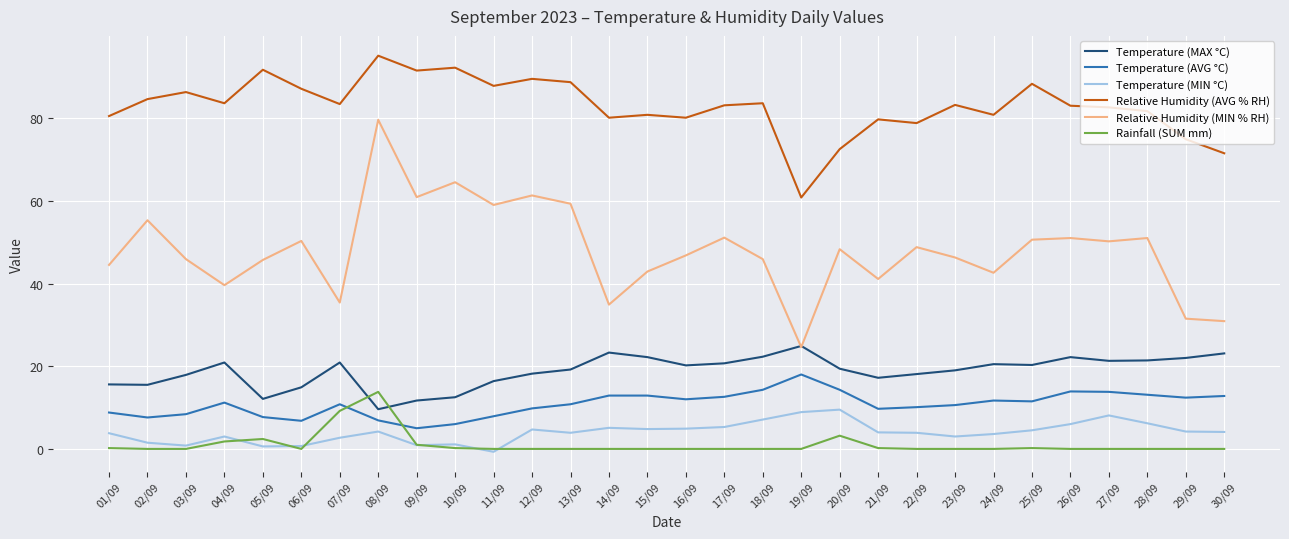

True or false: Rainfall (SUM mm) and Relative Humidity (AVG % RH) cross at least once.

False